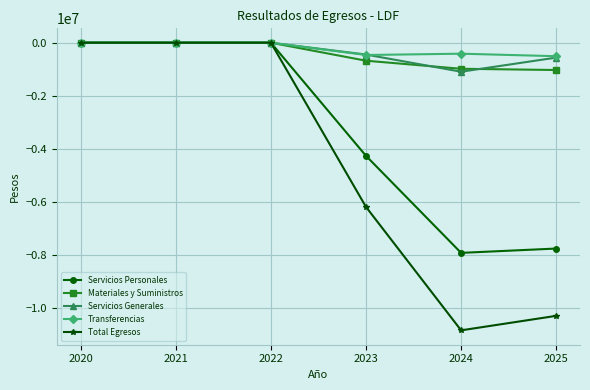

The Materiales y Suministros series shows -492873.3 at 2022. True or false?

False